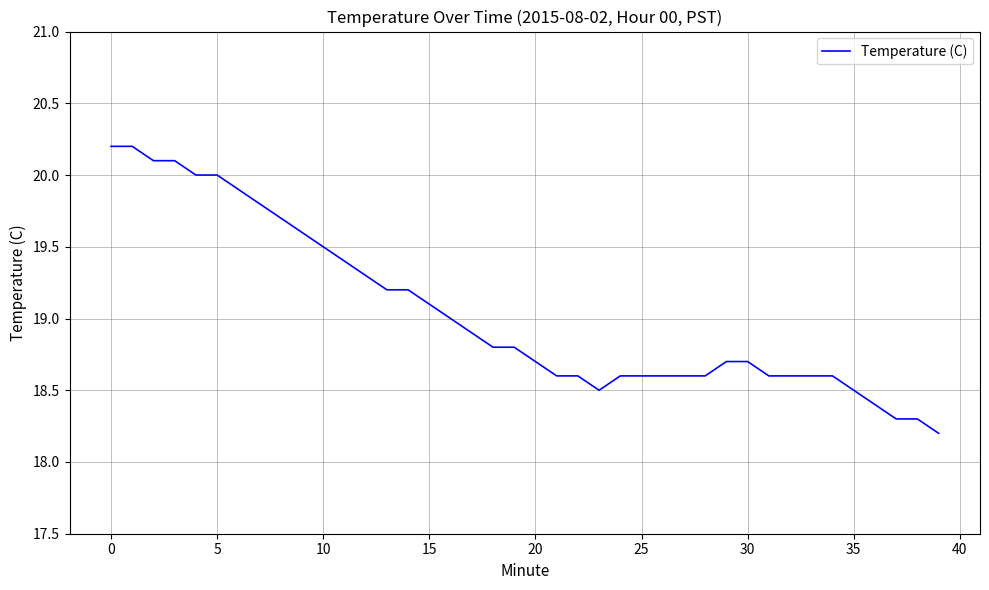

What is the smallest value displayed?

18.2